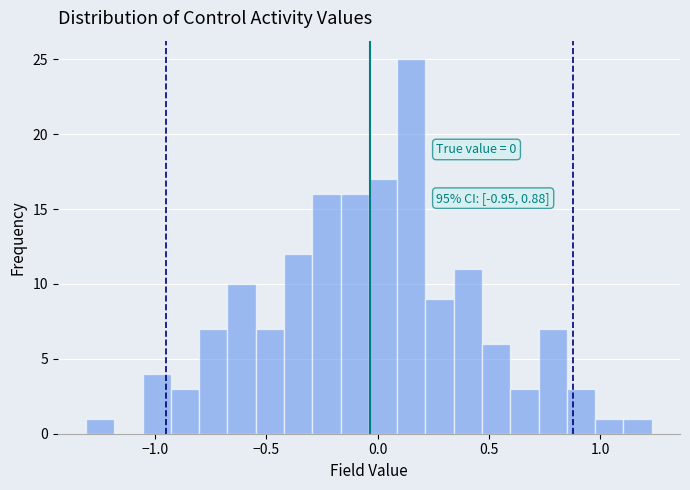

Around what value on the x-axis is the tallest bar? Give the approximate position of its centre, as read against the axis.

0.15